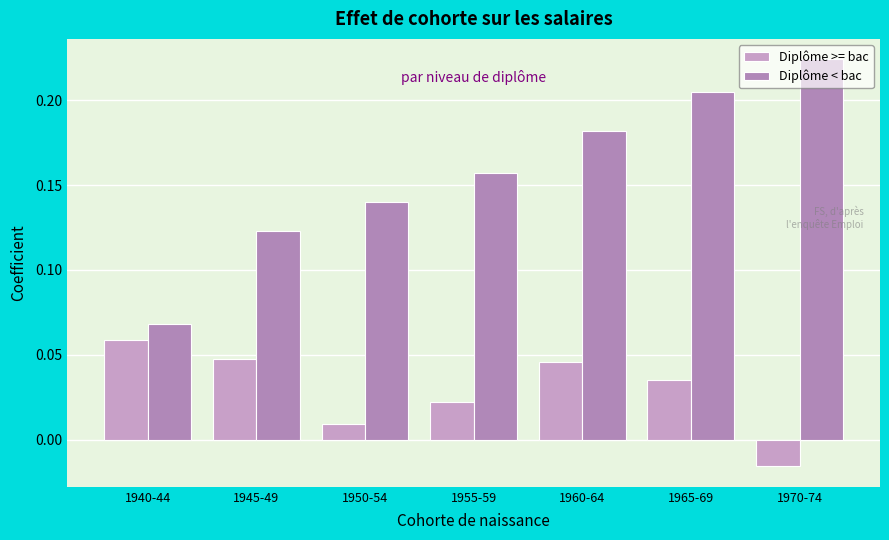

Count the number of categories in the chart.

7